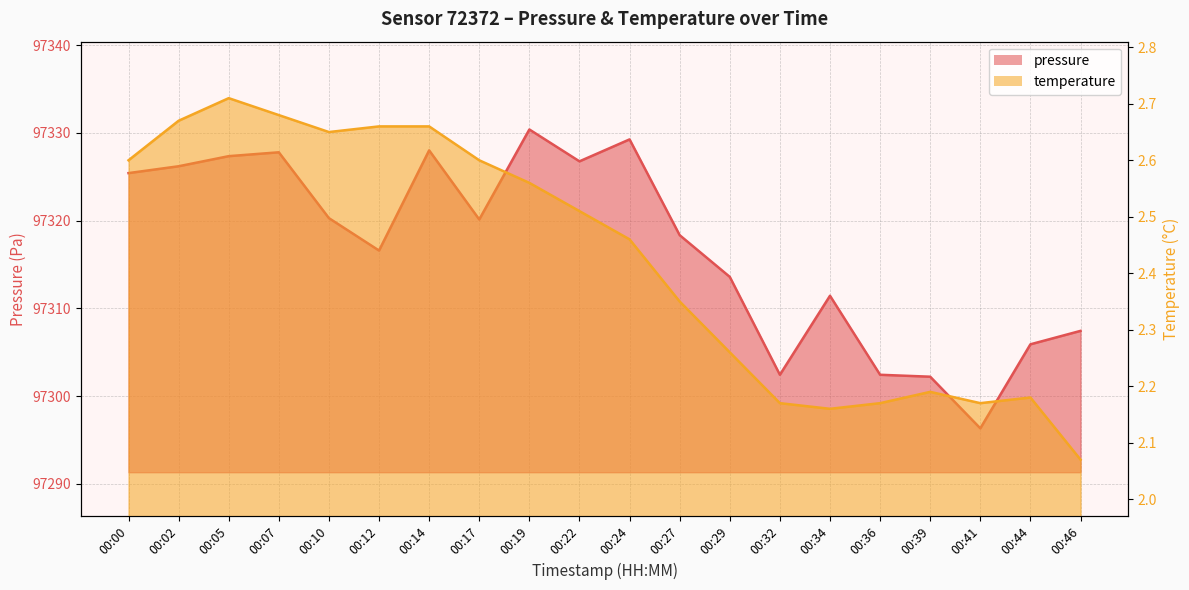

At which category does the chart reach its minimum across all series?

00:46